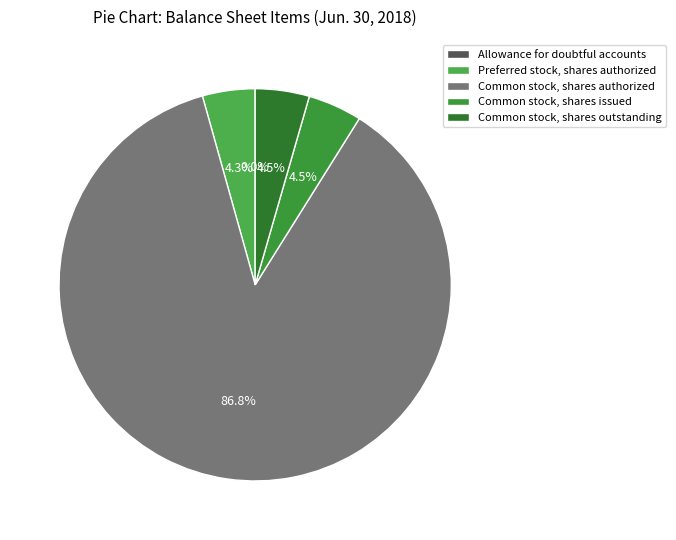

Rank the categories by value from lowest to highest.

Allowance for doubtful accounts, Preferred stock, shares authorized, Common stock, shares issued, Common stock, shares outstanding, Common stock, shares authorized